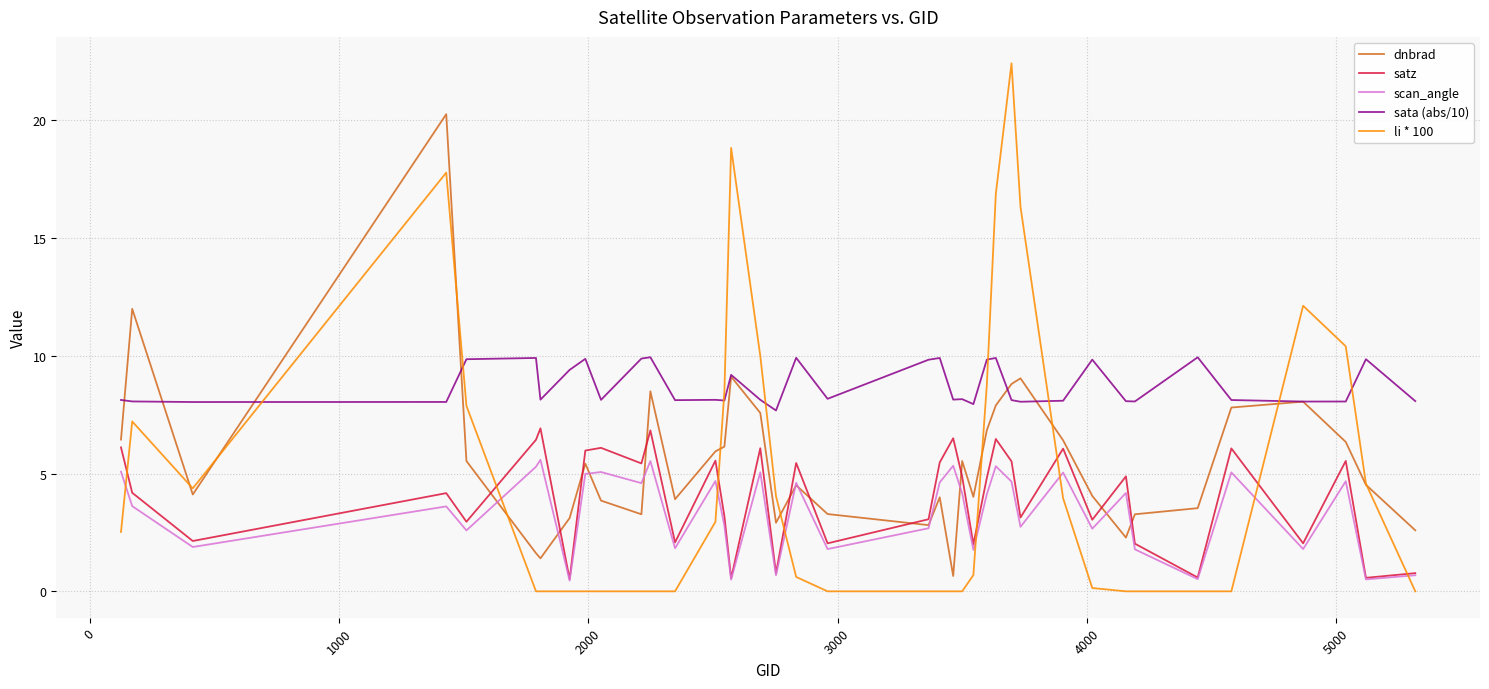

True or false: sata (abs/10) and scan_angle cross at least once.

False